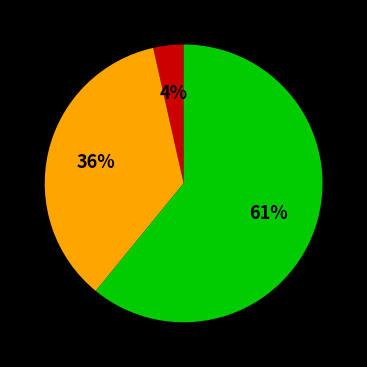

To the nearest percent, what is the average slice percentage?

33%